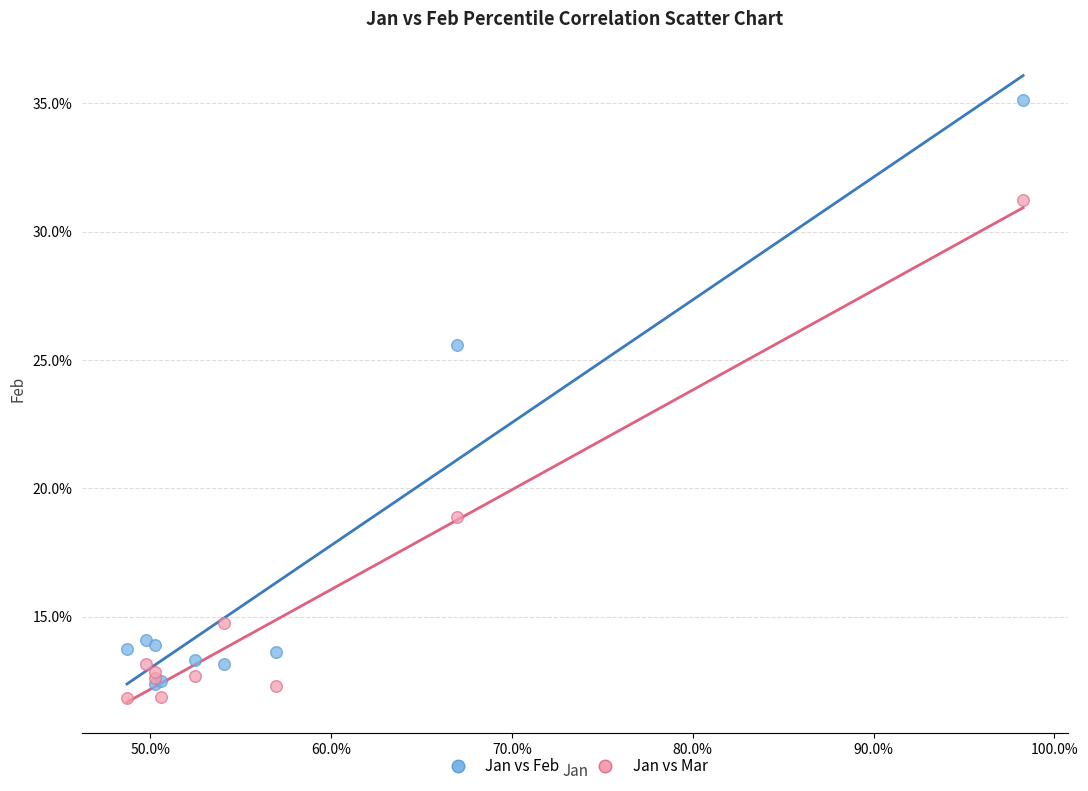

Which series contains the lowest Y value?

Jan vs Mar